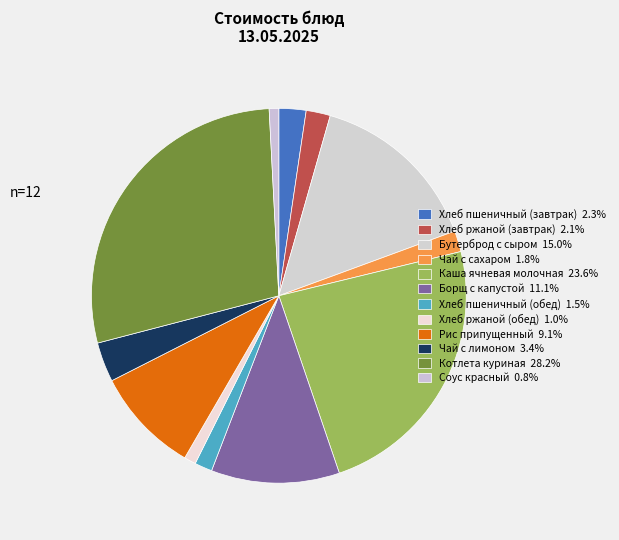

How many segments does this pie chart have?

12